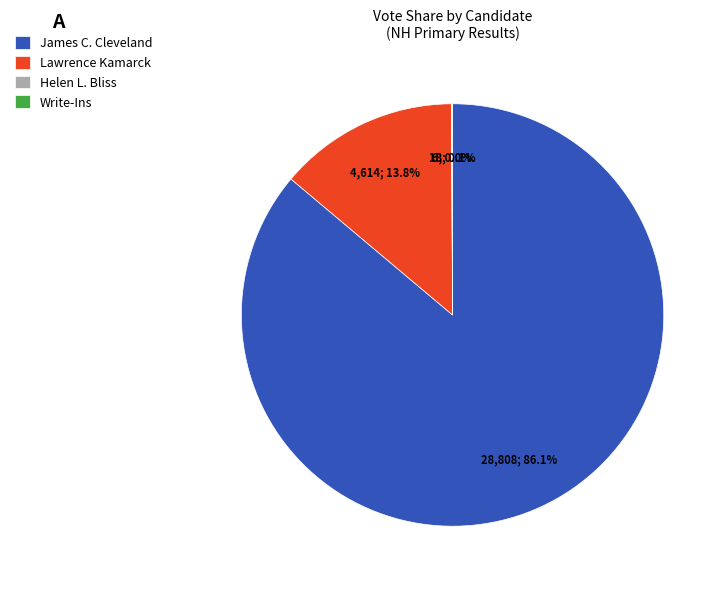

Is there any slice that represents more than half of the pie?

Yes